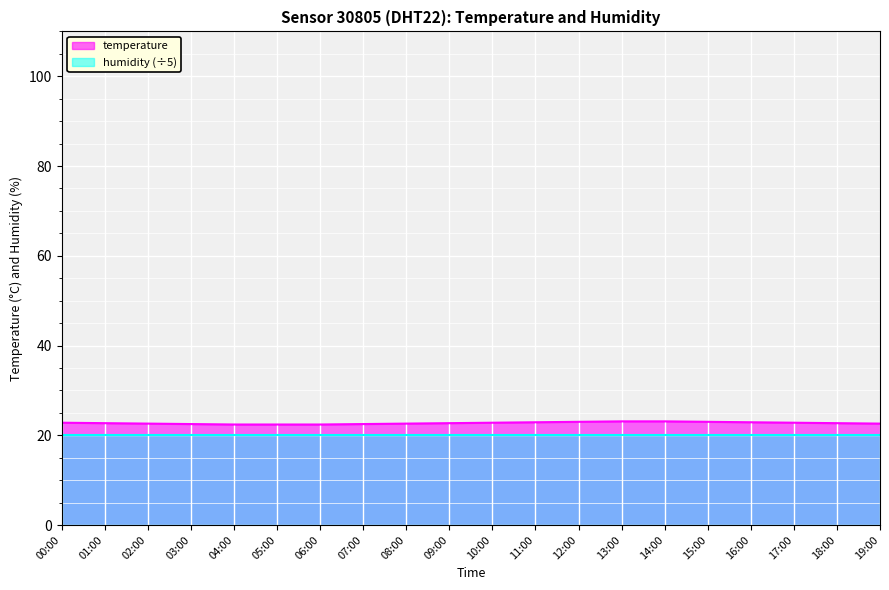

What is the value of the 9th point from the left?

22.6